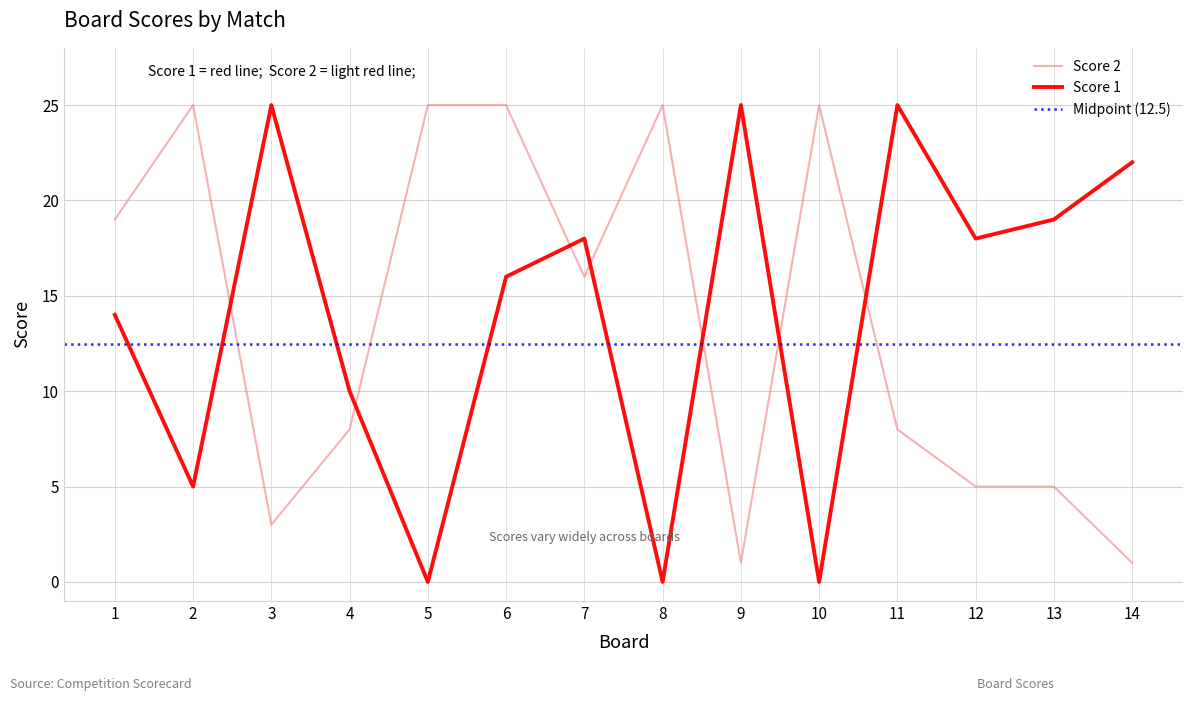

What is the value of the Score 1 point at the 13th from the left?

19